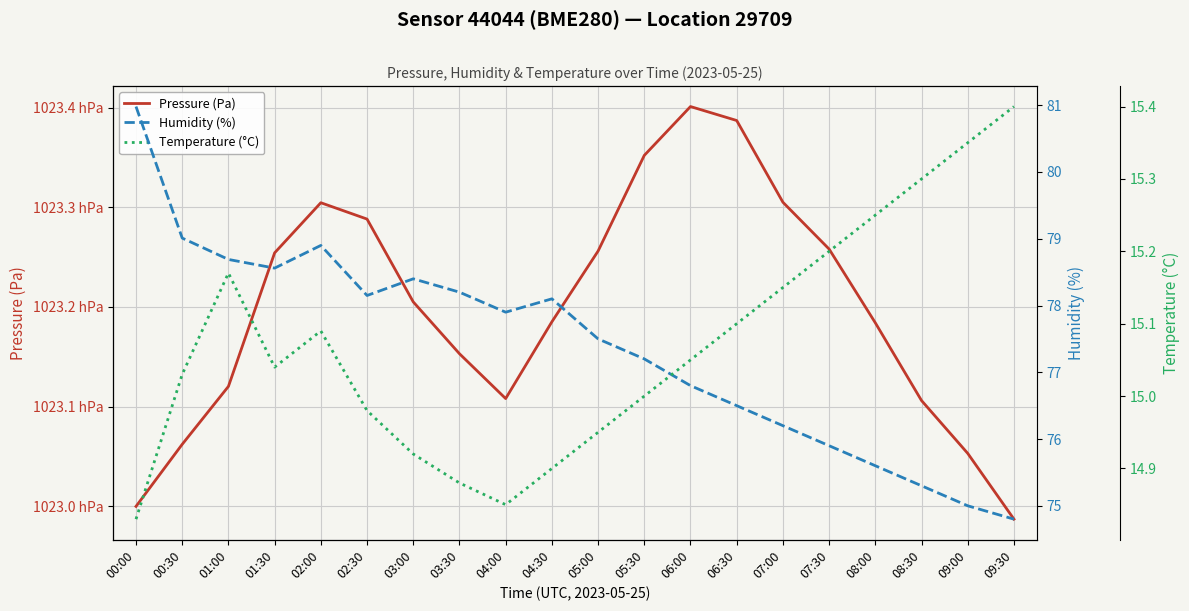

True or false: Temperature (°C) and Pressure (Pa) intersect in this chart.

False